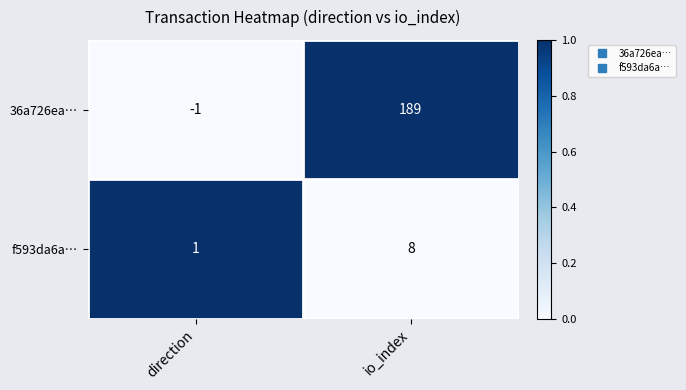

How many data points does each series have?

2